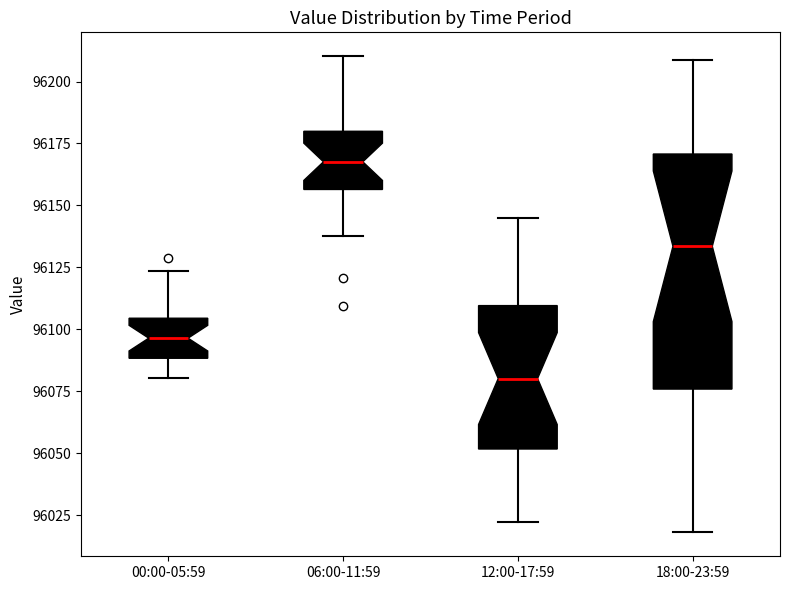

Where does the lower whisker of the box for 18:00-23:59 end on the y-axis? The values are not printed on the chart, so give them approximately, as read against the axis.

96020